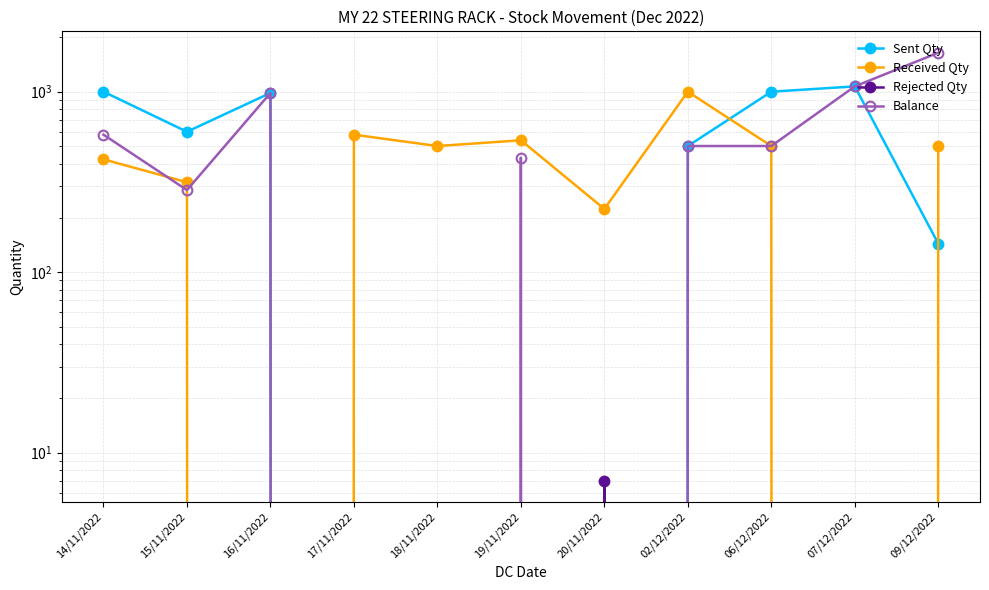

At 20/11/2022, list the series in order from smallest to largest.

Sent Qty, Balance, Rejected Qty, Received Qty